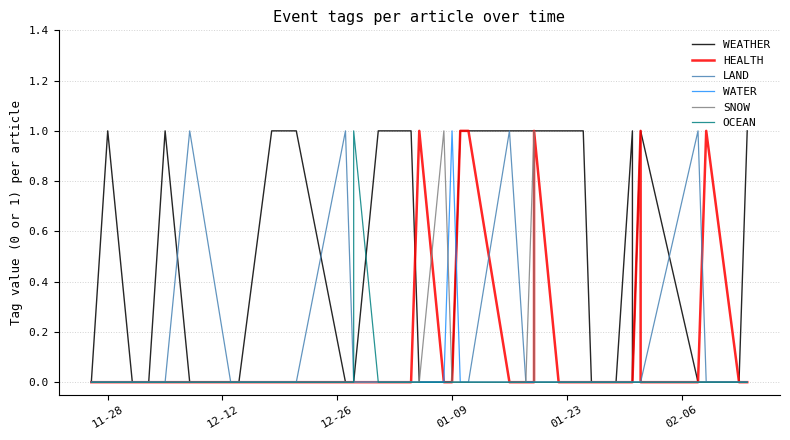

Which series has the largest total across all categories?

WEATHER